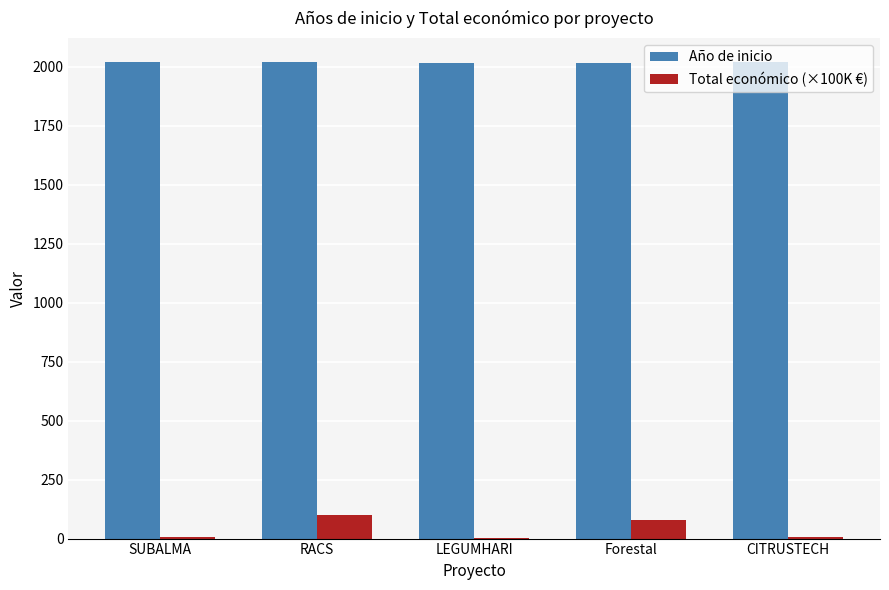

Is the value of Año de inicio at CITRUSTECH greater than the value of Total económico (×100K €) at LEGUMHARI?

Yes